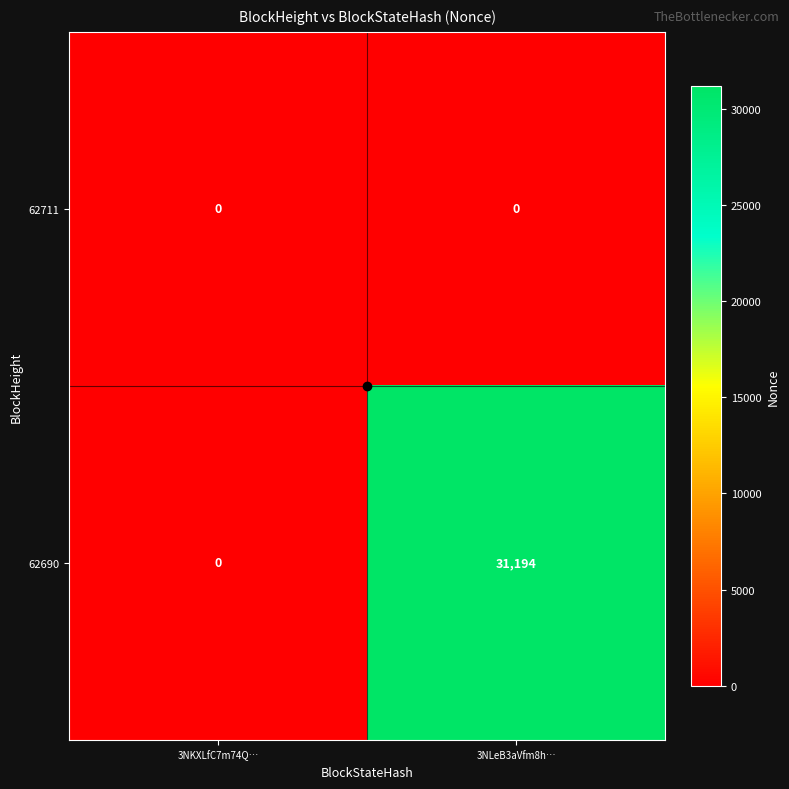

List the series in order of their overall mean, lowest first.

62711, 62690